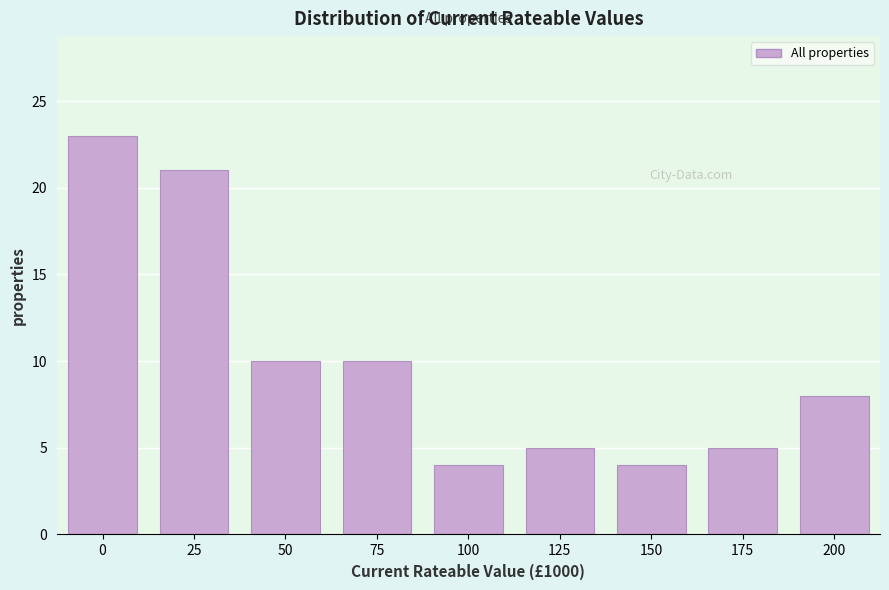

Reading left to right, transcribe all the data shown in this chart.

23	21	10	10	4	5	4	5	8